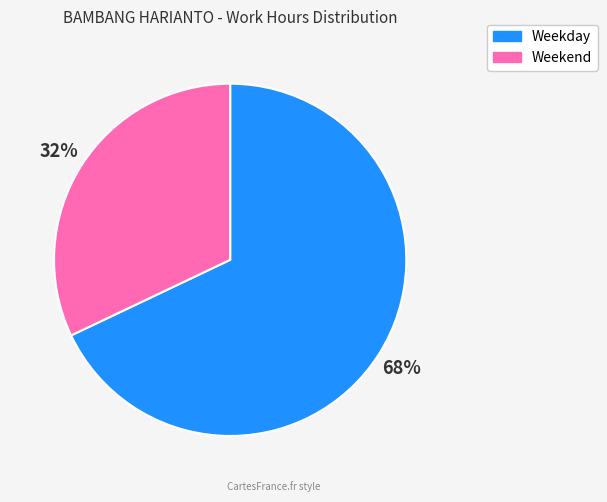

Does any single category account for the majority?

Yes